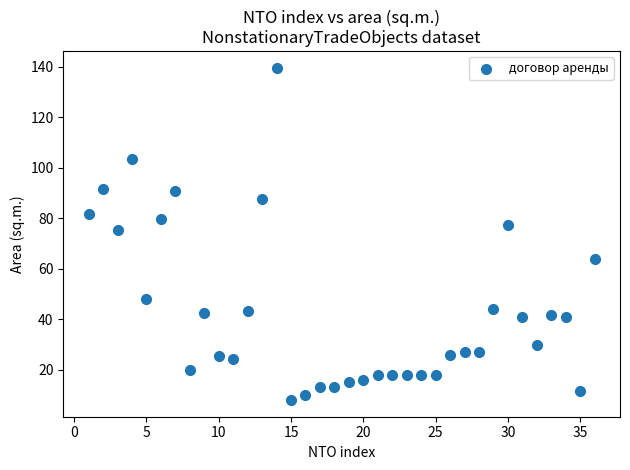

What Y value in the scatter plot is closest to 73?

75.5